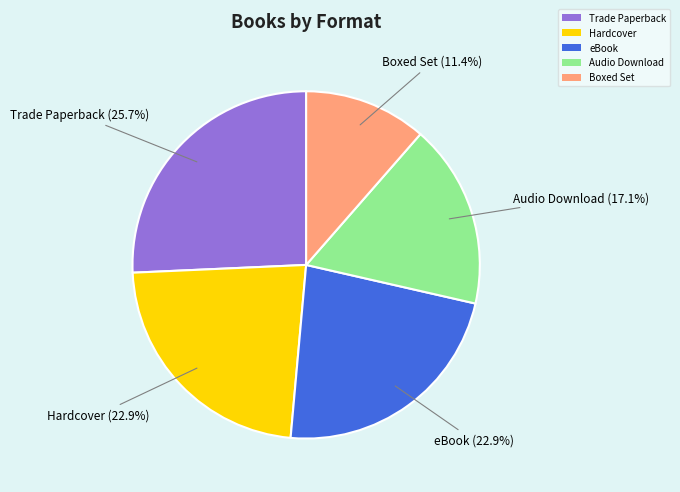

Count the number of slices in the pie.

5